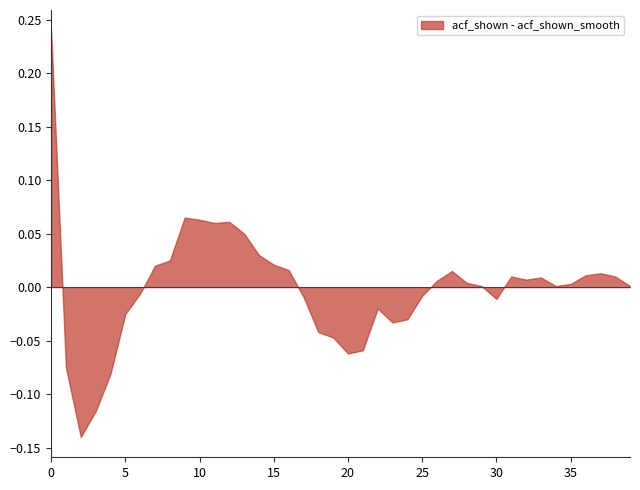

The acf_shown_smooth series shows 0.0 at 38. True or false?

False